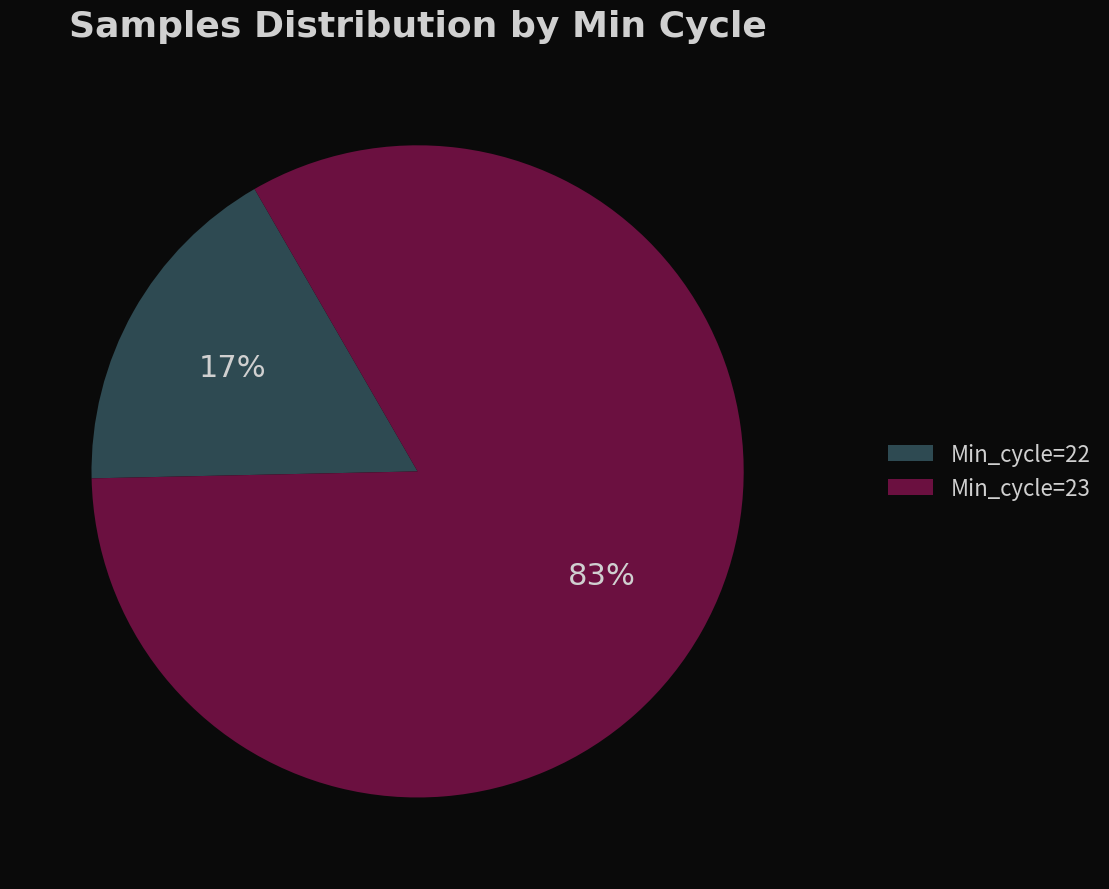

To the nearest percent, what portion does Min_cycle=23 represent?

83%